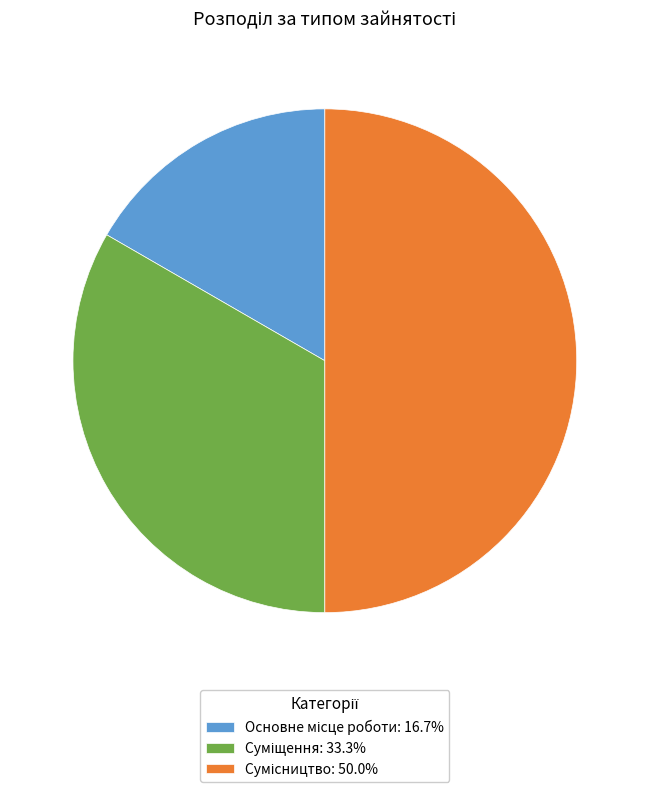

To the nearest percent, what percentage of the pie is Основне місце роботи?

17%